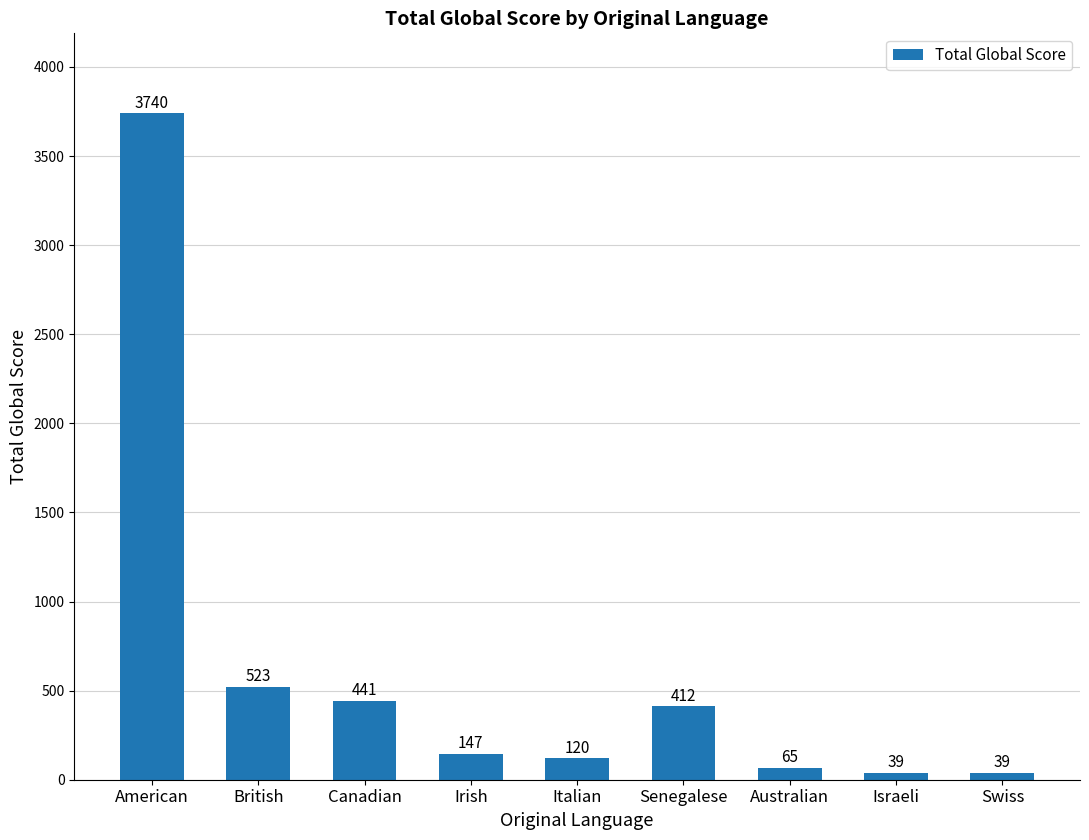

Approximately how many times larger is the value at Italian compared to Australian?

1.8